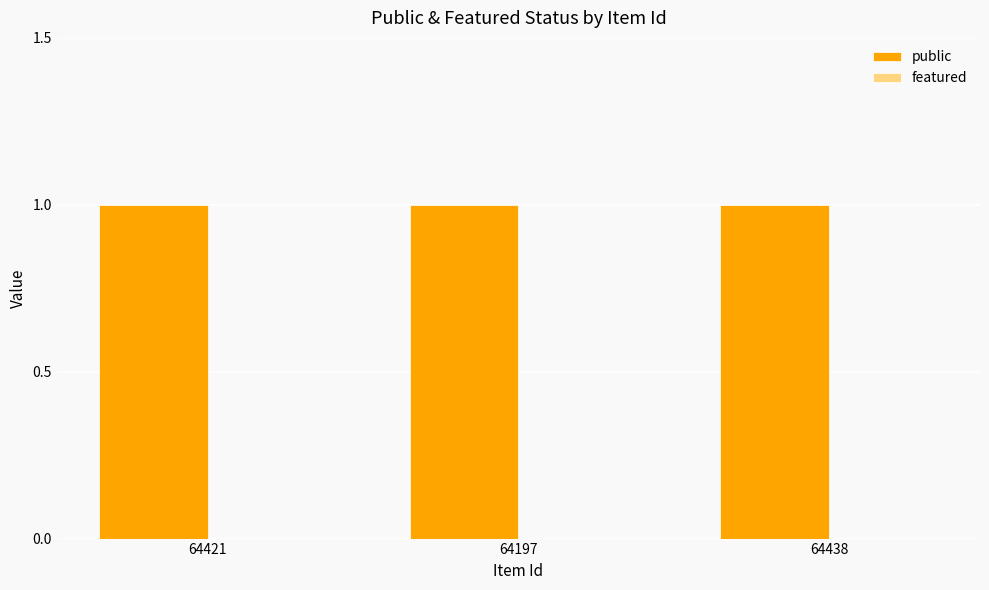

What is the label of the 3rd bar from the right?

64421